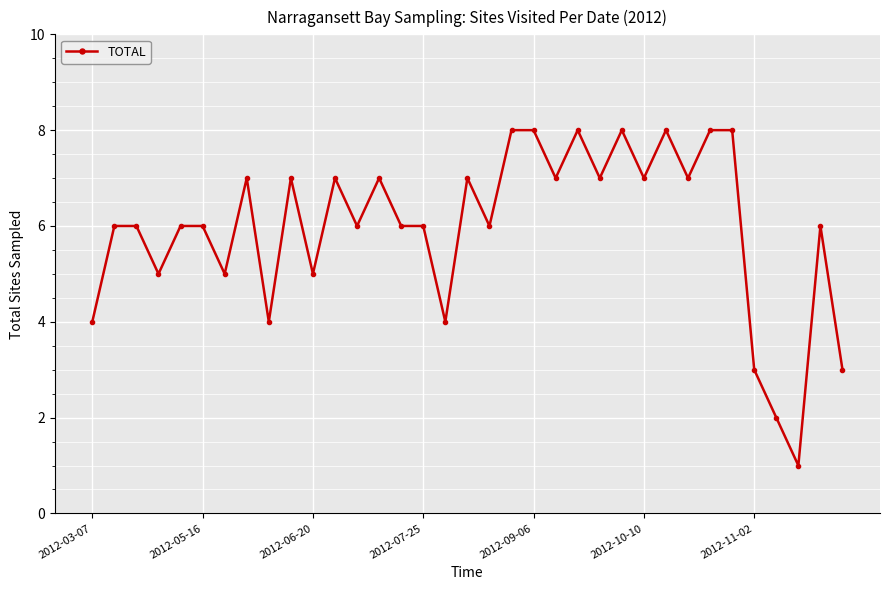

True or false: there are more than 2 points higher than both neighbors.

True